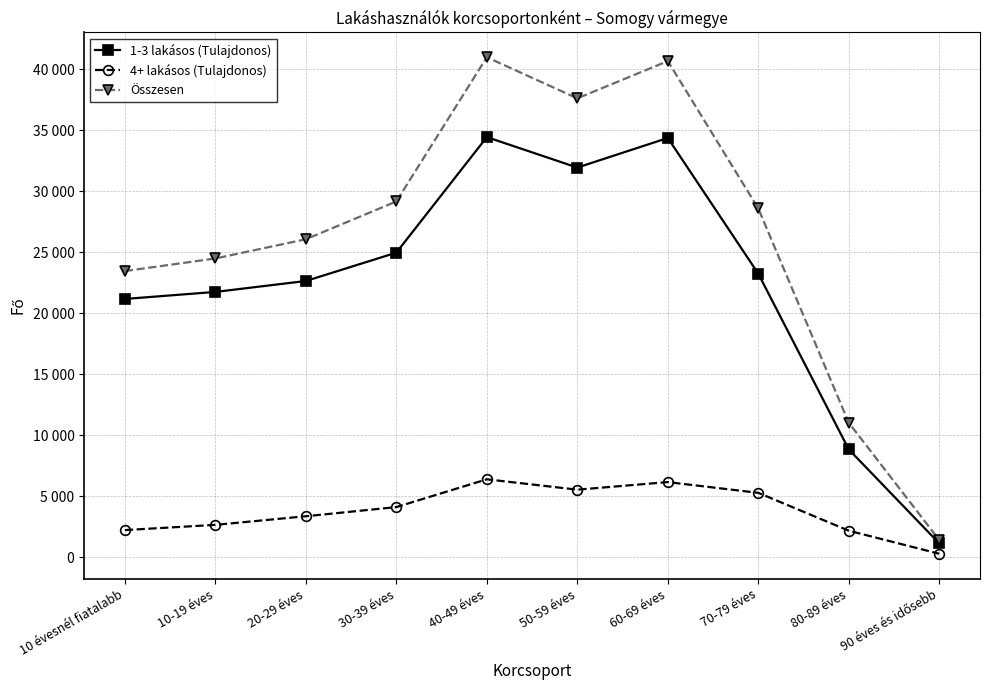

What is the sum of all 4+ lakásos (Tulajdonos) values?

38070